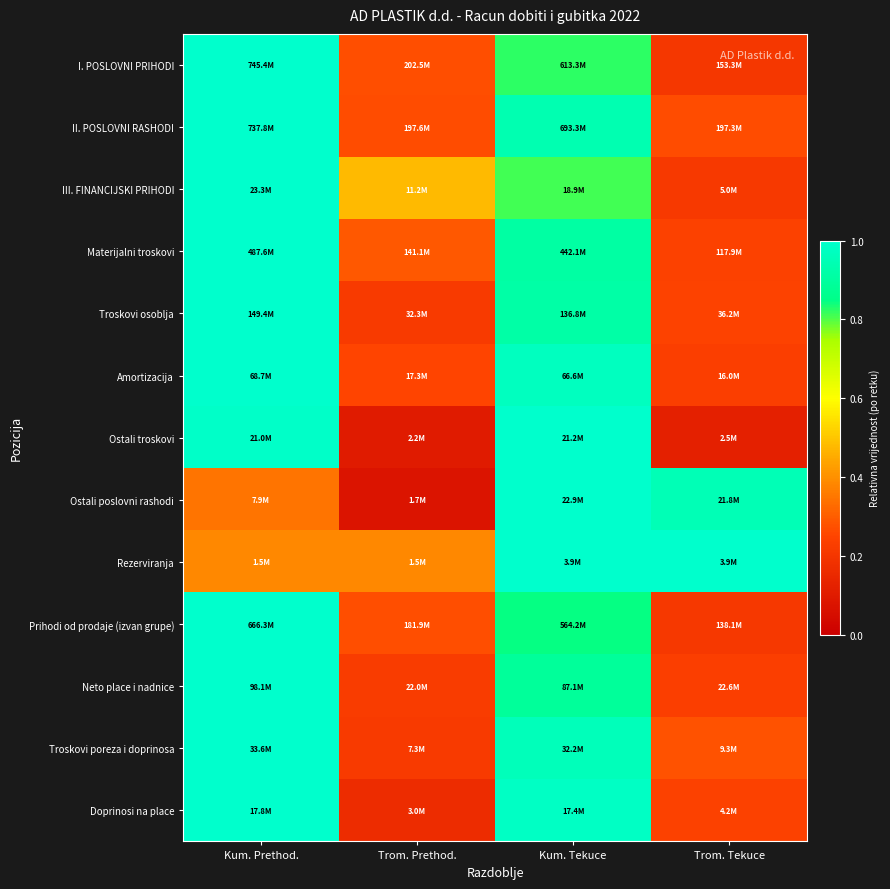

At how many categories does at least one series exceed 0?

4